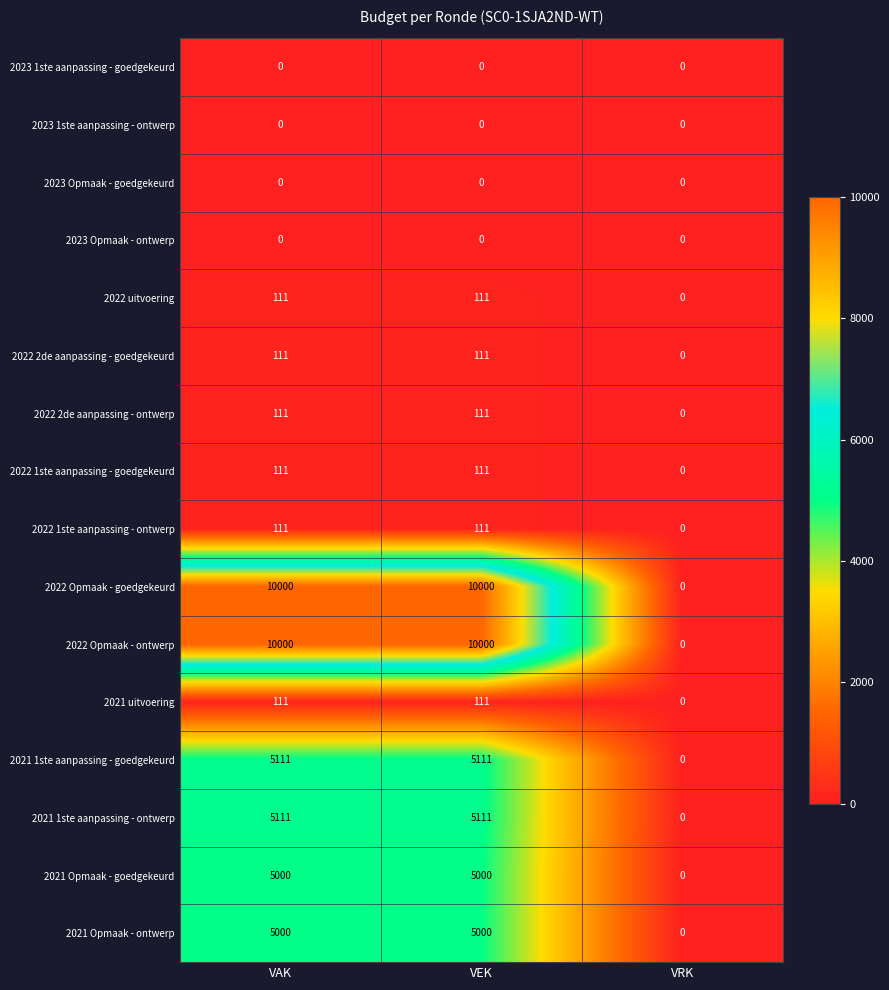

What is the difference between the highest and lowest values at VEK?

10000